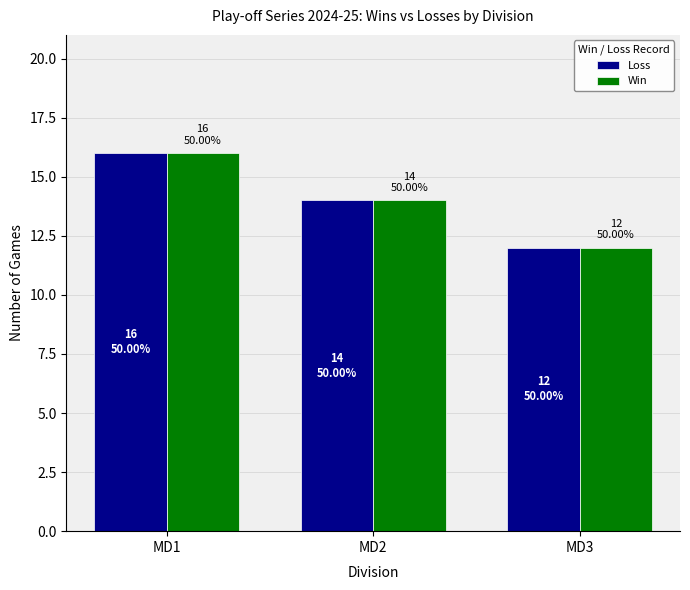

What is the greatest value displayed?

16